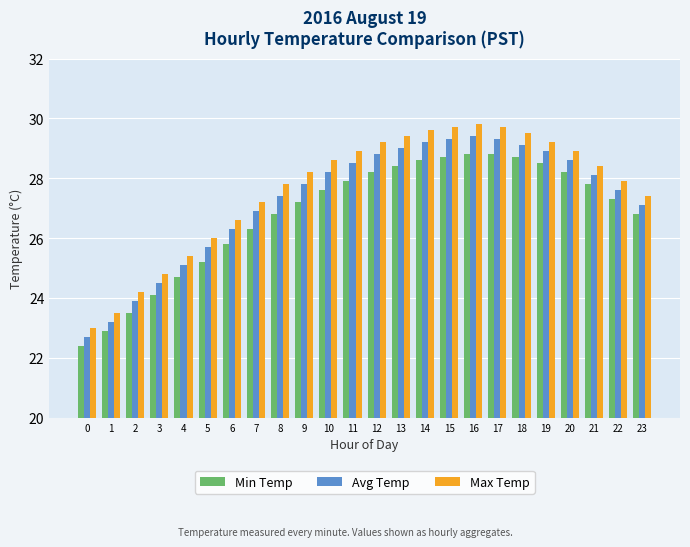

Is the value of Avg Temp at 2 greater than the value of Max Temp at 16?

No